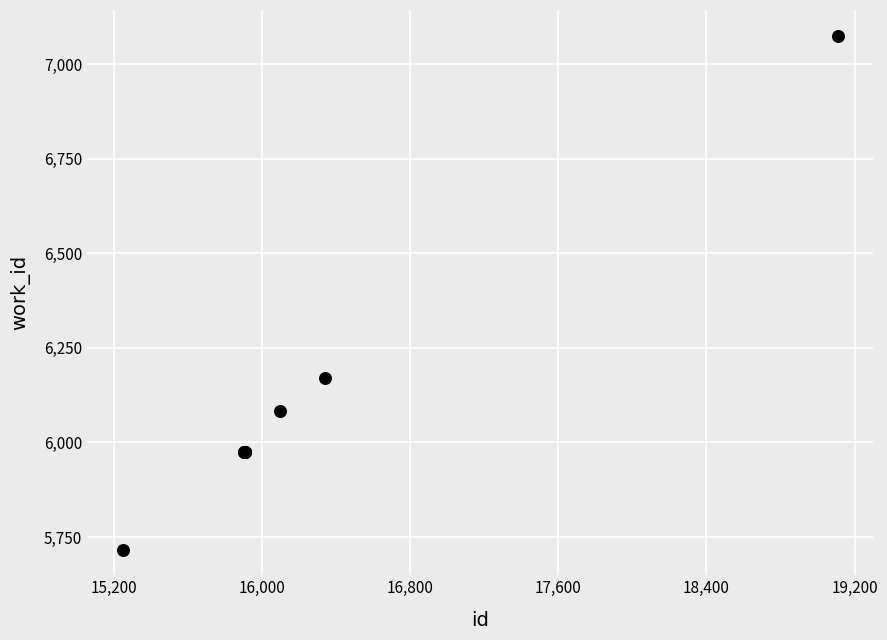

What Y value in the scatter plot is closest to 6396?

6171